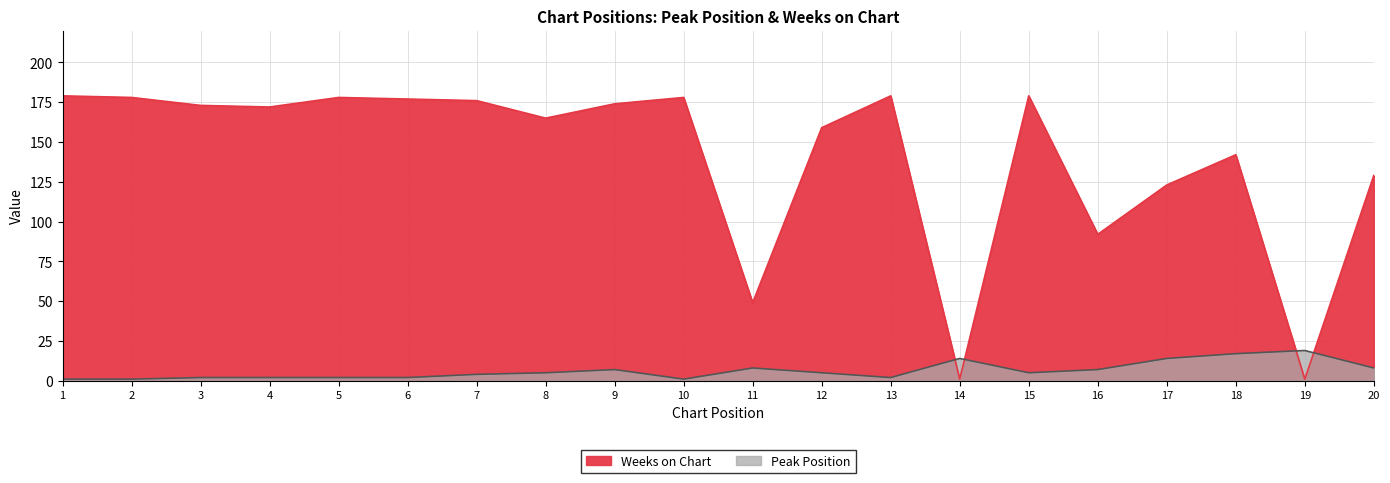

Which series ends up on top after the final intersection of Weeks on Chart and Peak Position?

Weeks on Chart